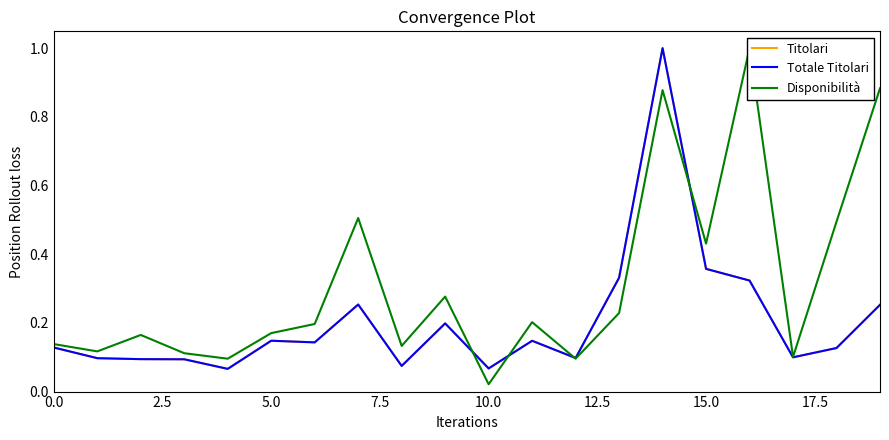

How many intersections are there between Disponibilità and Totale Titolari?

4